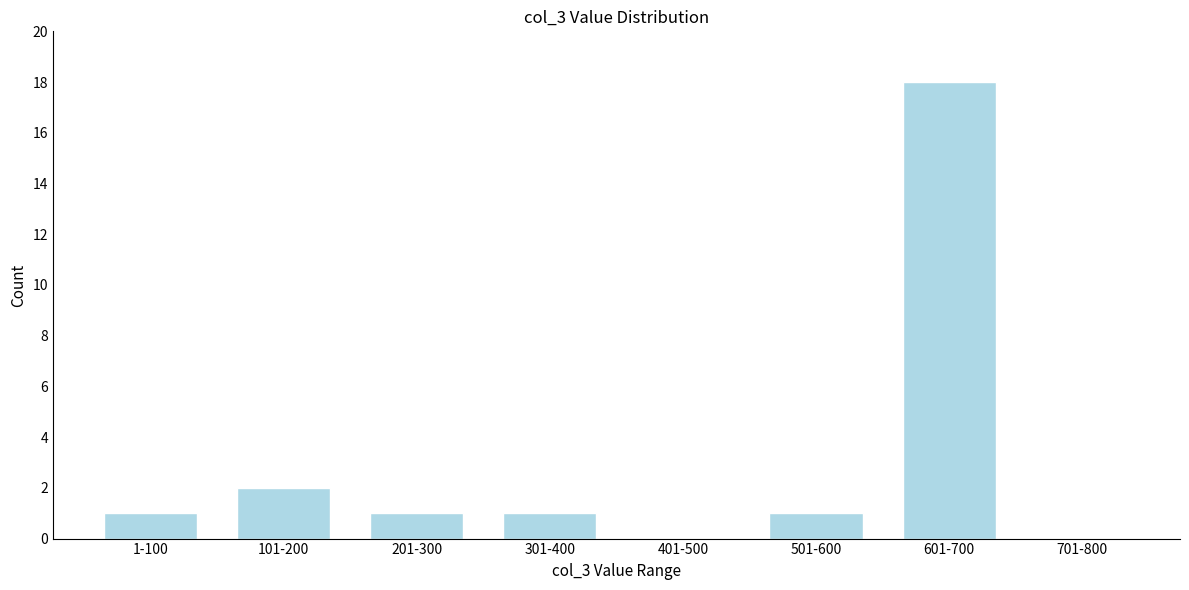

Reading left to right, list all the values displayed in this chart.

1-100=1	101-200=2	201-300=1	301-400=1	401-500=0	501-600=1	601-700=18	701-800=0